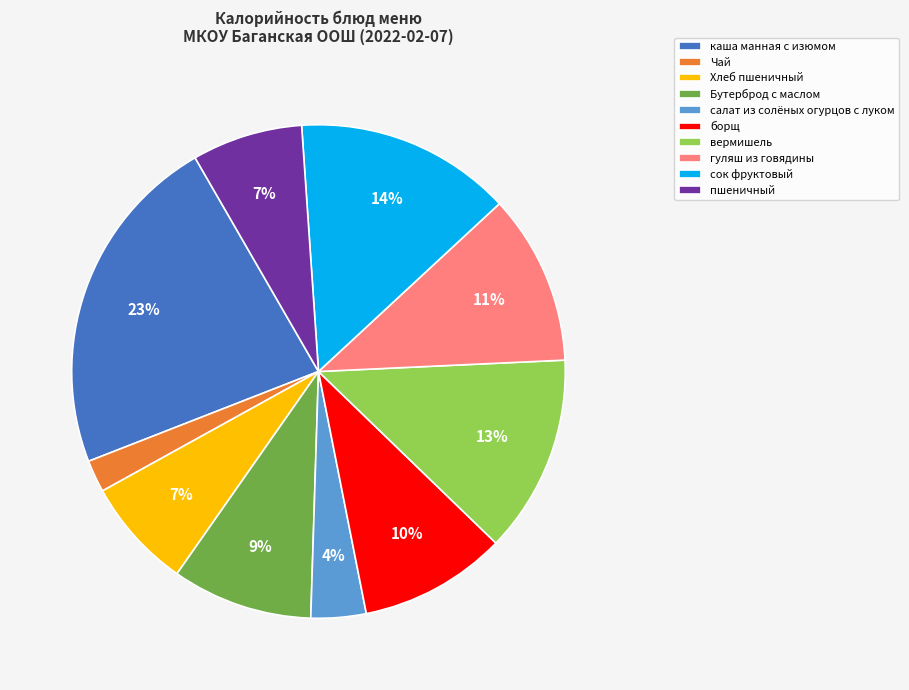

What percentage is the Хлеб пшеничный slice, to the nearest percent?

7%